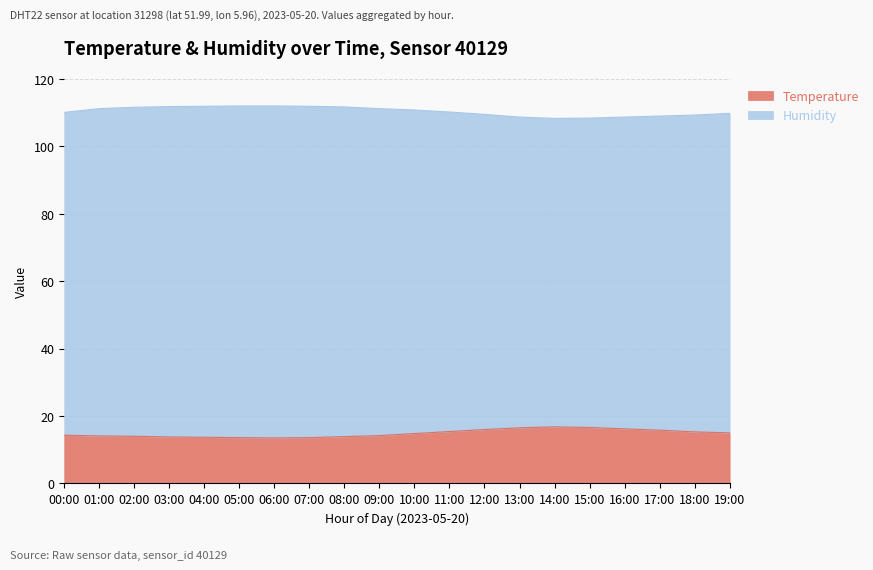

At how many categories does at least one series exceed 66?

20